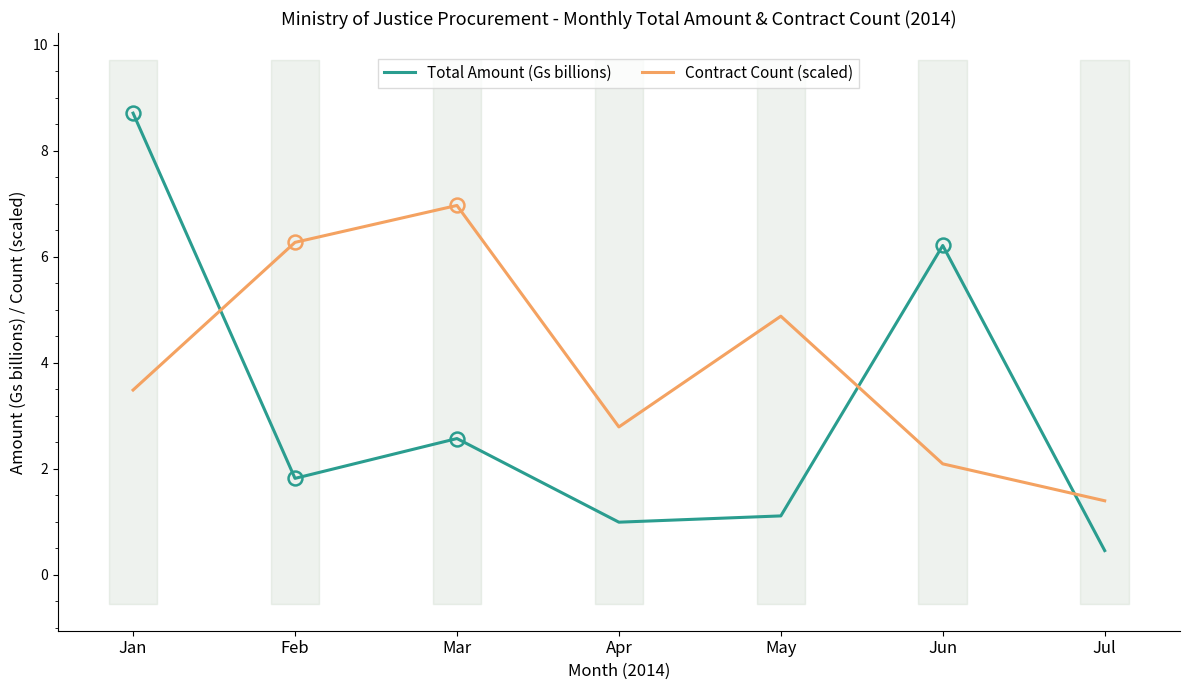

Reading left to right, extract all data points from this chart.

Total Amount (Gs billions): Jan=8.7	Feb=1.8	Mar=2.6	Apr=1.0	May=1.1	Jun=6.2	Jul=0.5
Contract Count (scaled): Jan=3.5	Feb=6.3	Mar=7.0	Apr=2.8	May=4.9	Jun=2.1	Jul=1.4